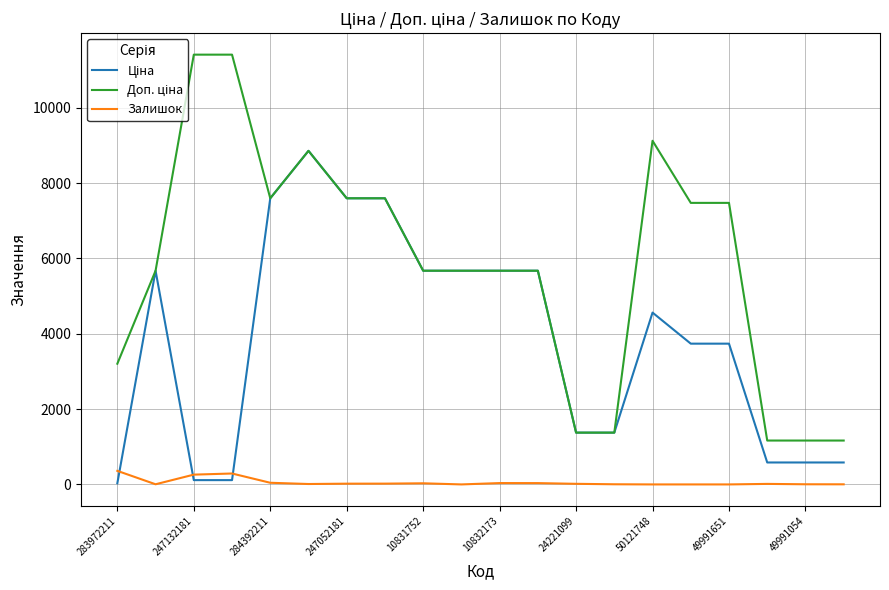

True or false: Залишок and Ціна cross at least once.

True